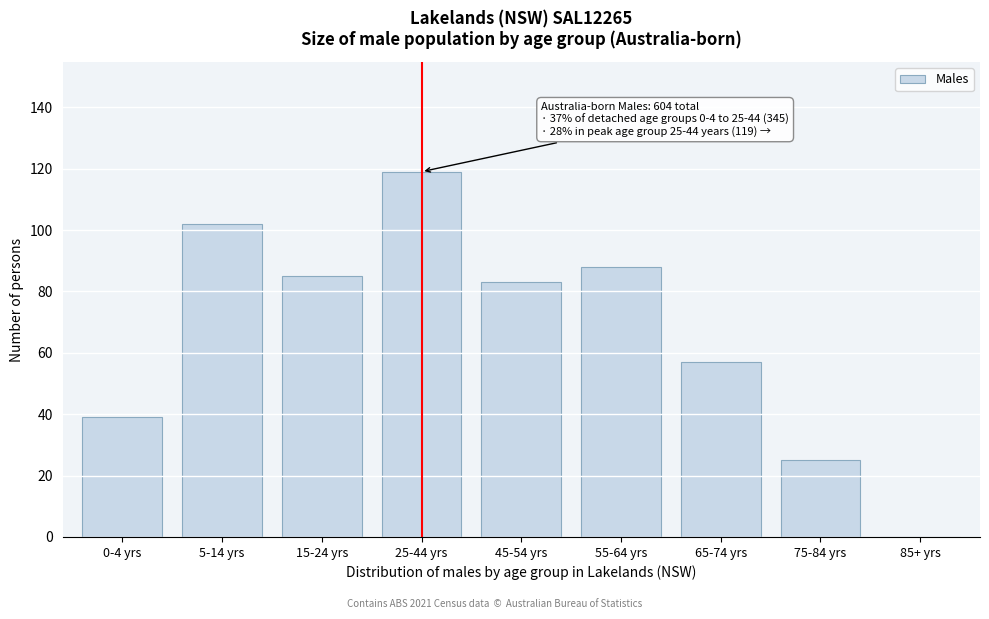

Reading left to right, what are all the values shown in this chart?

0-4 yrs=39	5-14 yrs=102	15-24 yrs=85	25-44 yrs=119	45-54 yrs=83	55-64 yrs=88	65-74 yrs=57	75-84 yrs=25	85+ yrs=0